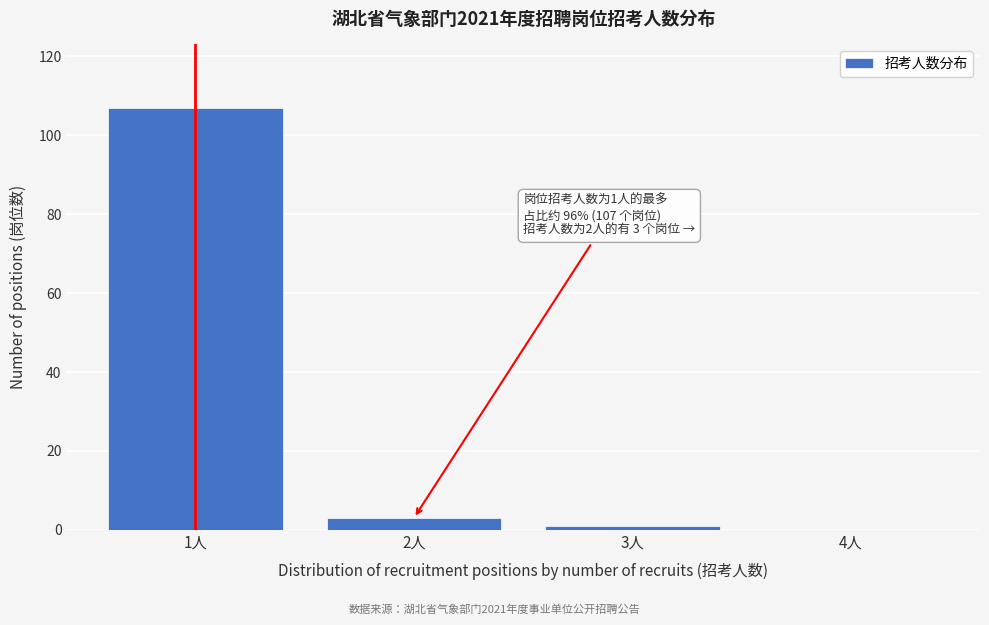

Reading left to right, extract all data points from this chart.

1人=107	2人=3	3人=1	4人=0